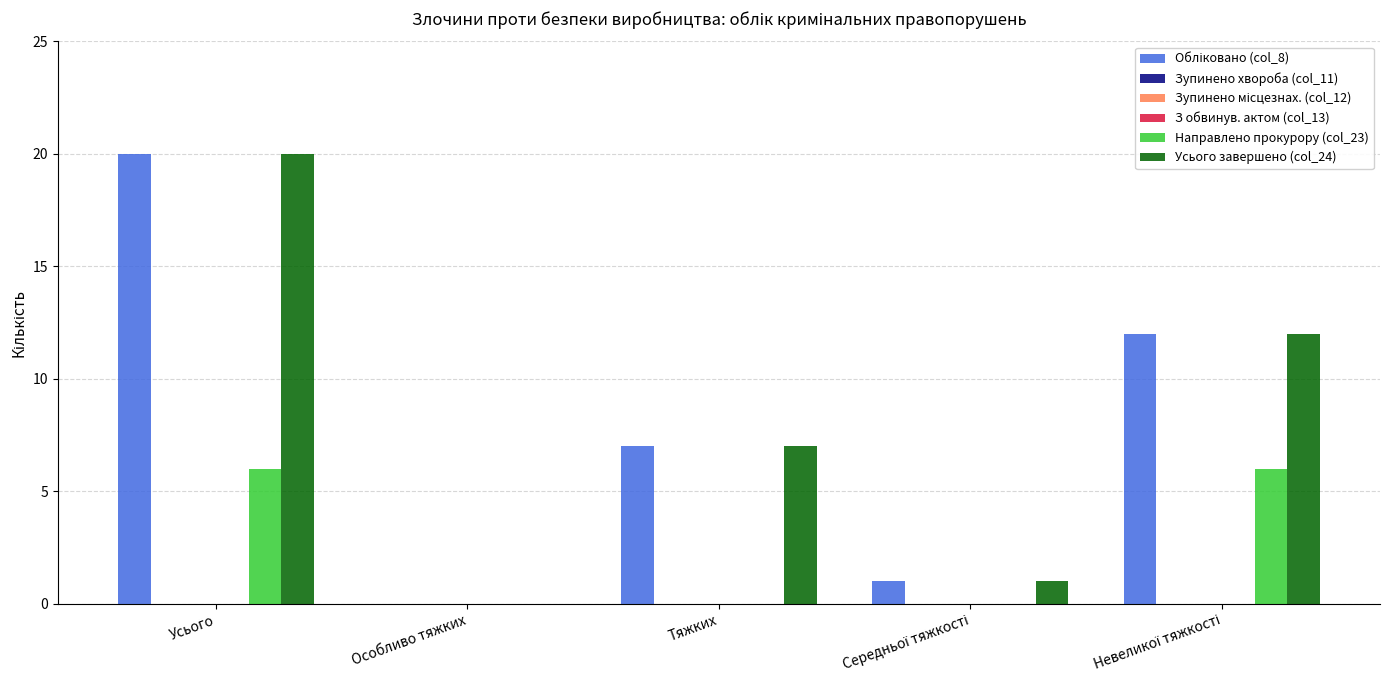

Count the number of categories in the chart.

5